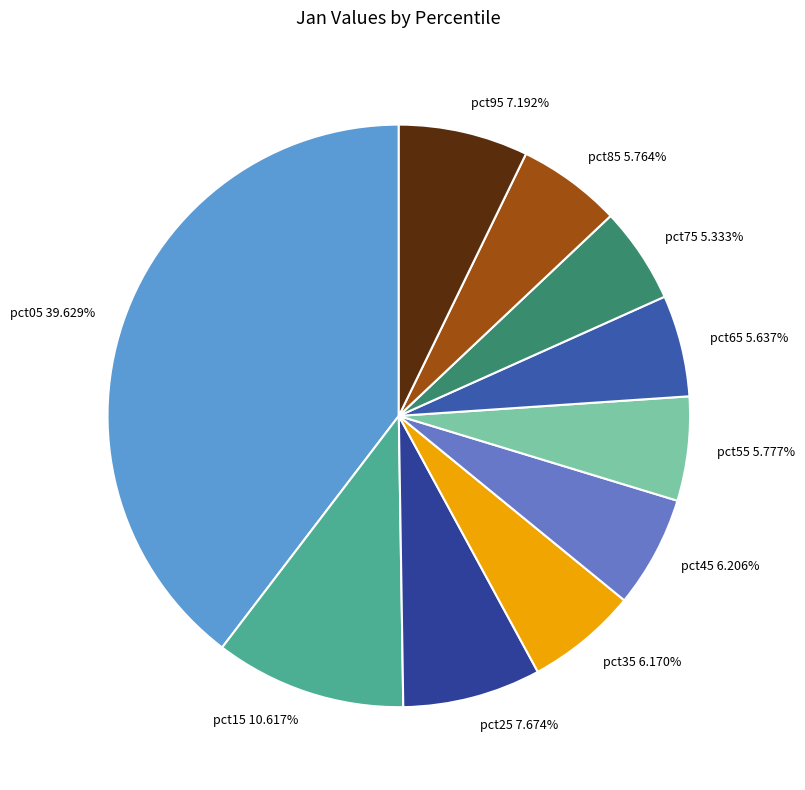

True or false: pct15 accounts for 11% of the total.

True